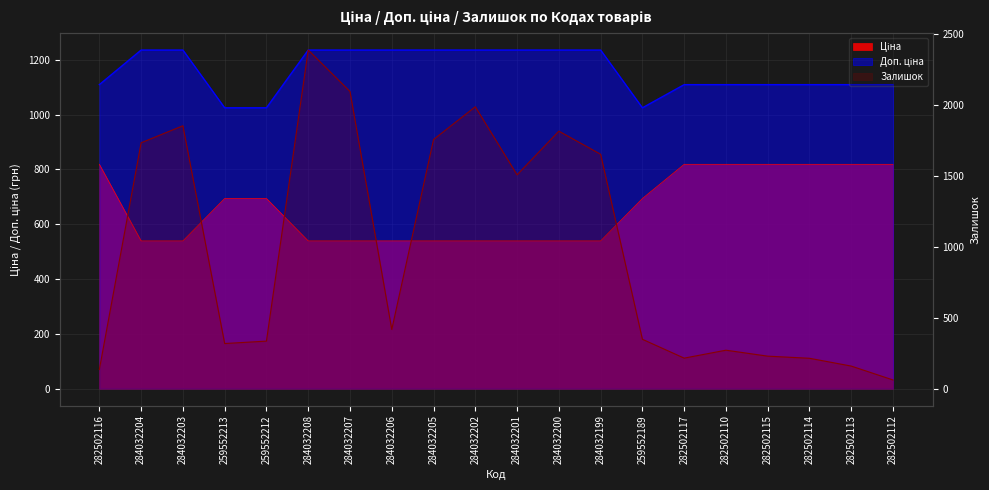

What is the smallest value displayed?

61.0